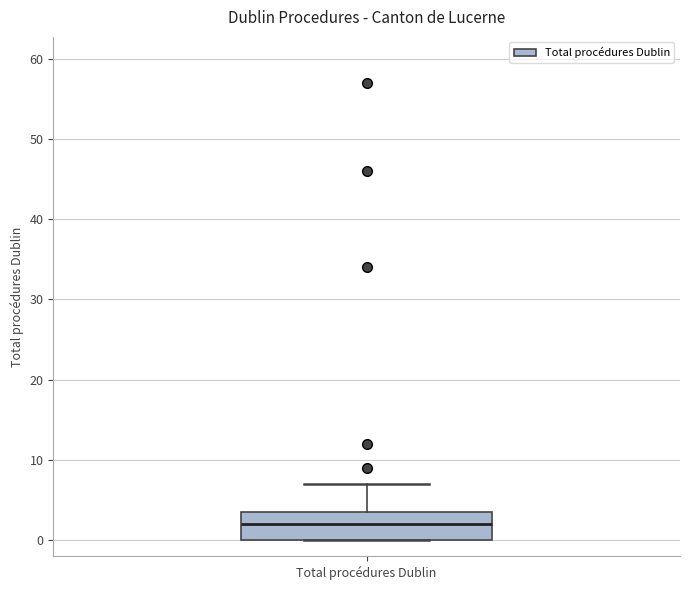

Transcribe this box plot: give where the median line is, the range the box spans, and where the two whiskers end, as read against the y-axis. The values are not printed on the chart, so give them approximately, as read against the axis.

median 2, box 0 to 4, whiskers 0 to 7